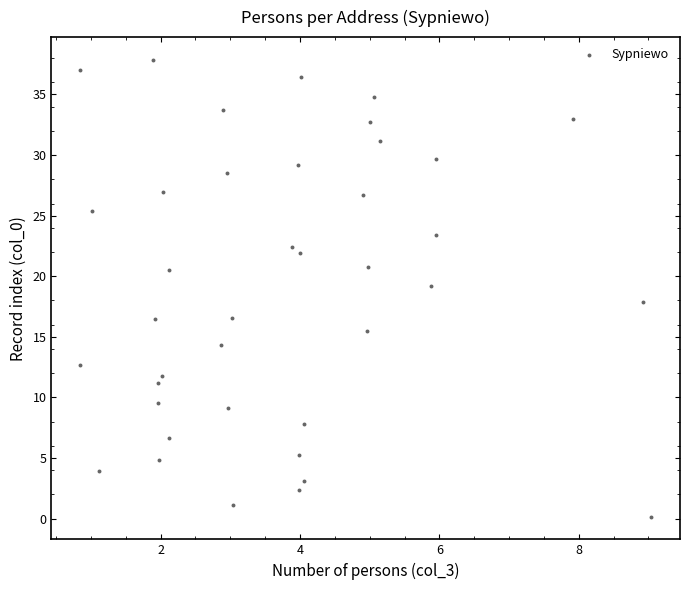

What is the range of Y values (max minus min)?

37.7